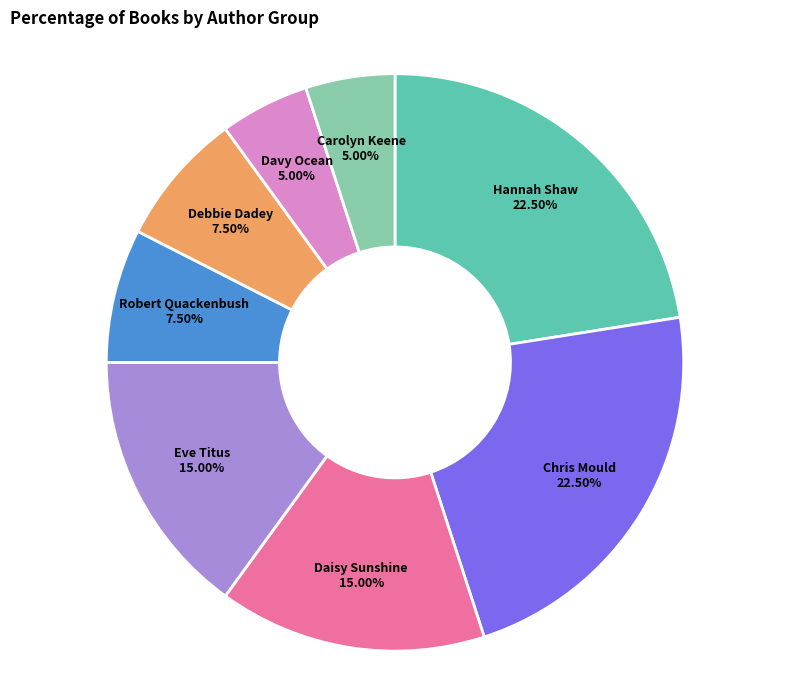

Does any single category account for the majority?

No